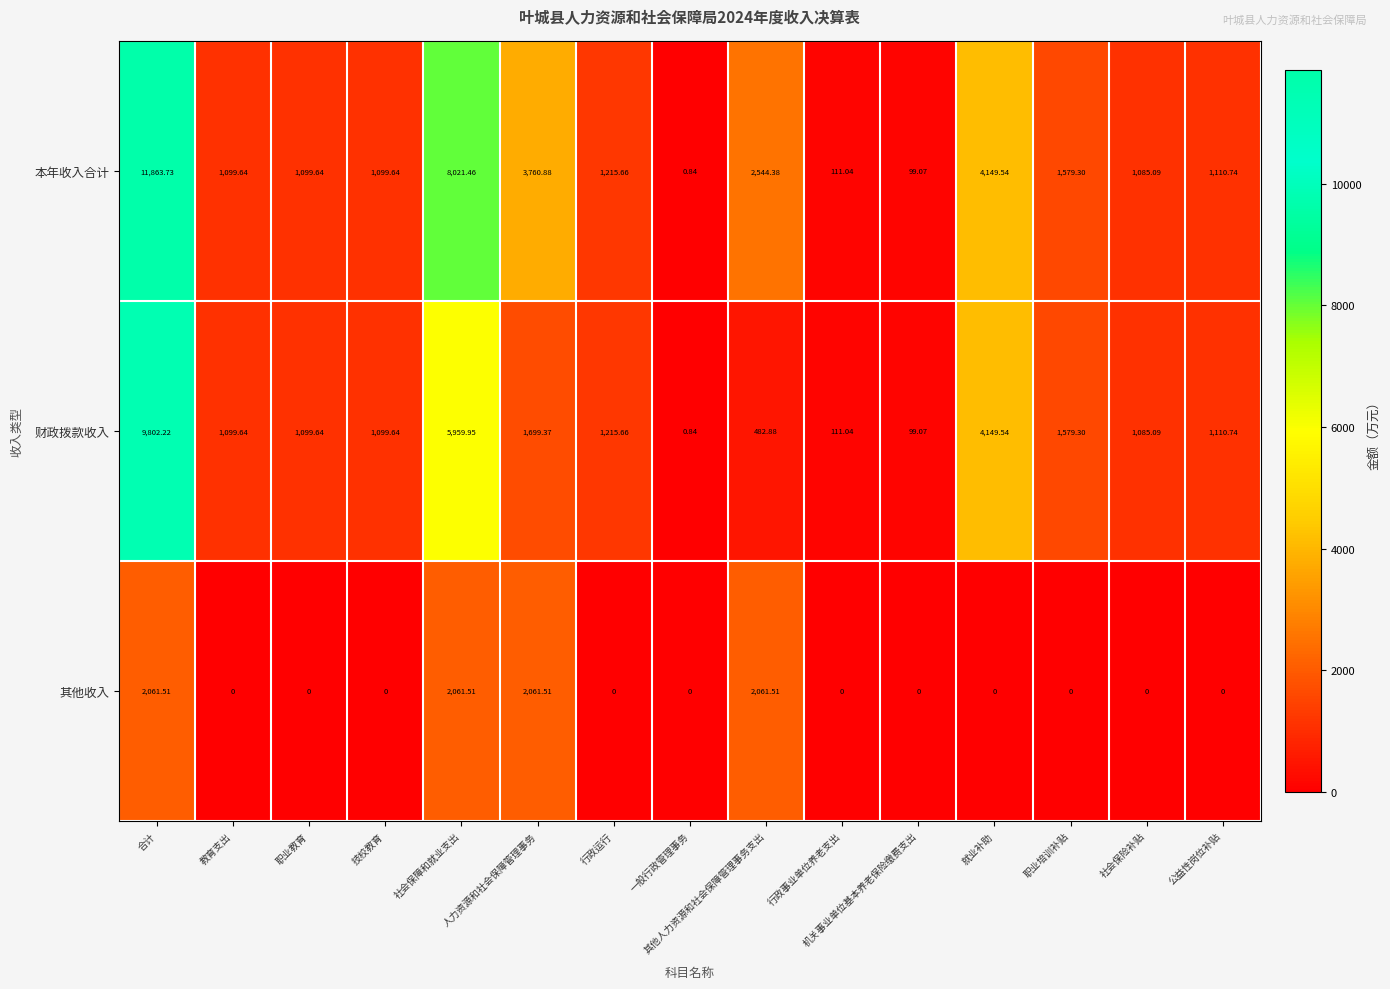

List the series in order of their peak value, highest first.

本年收入合计, 财政拨款收入, 其他收入